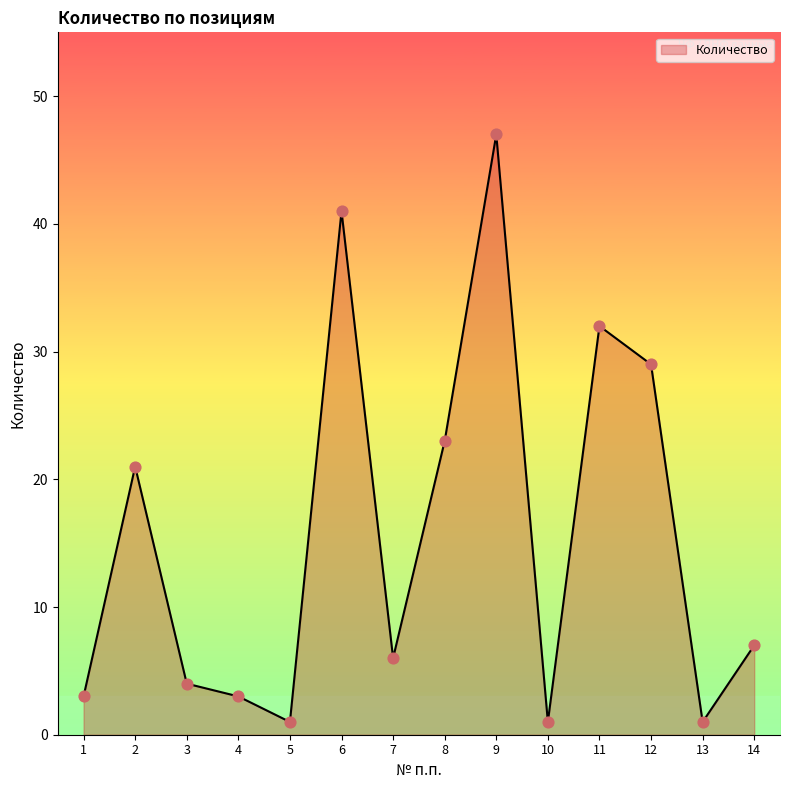

What is the change in value from 5 to 7?

+5